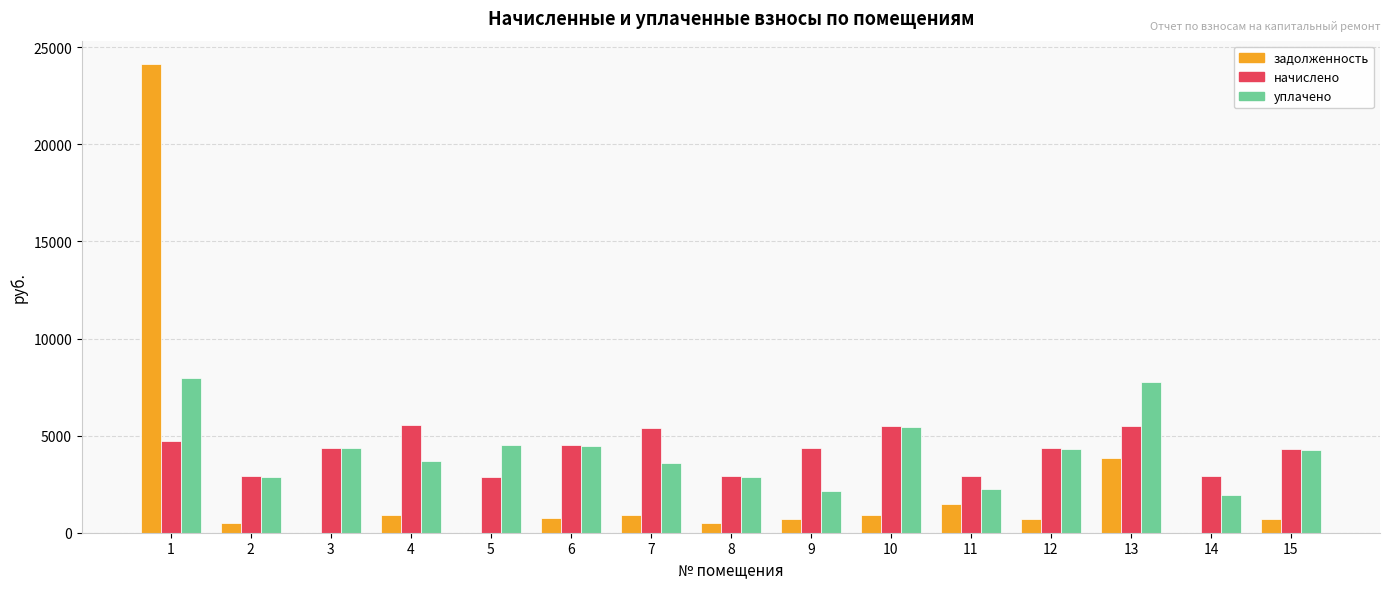

How many series are shown in this chart?

3